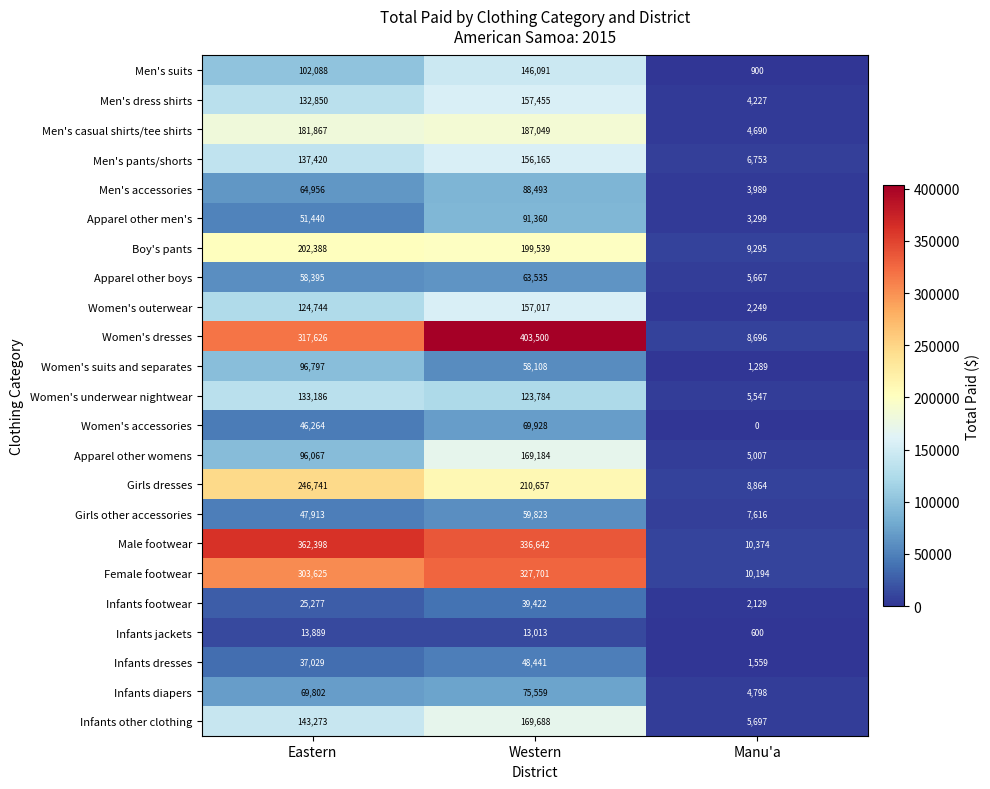

At how many categories does at least one series exceed 15099?

2